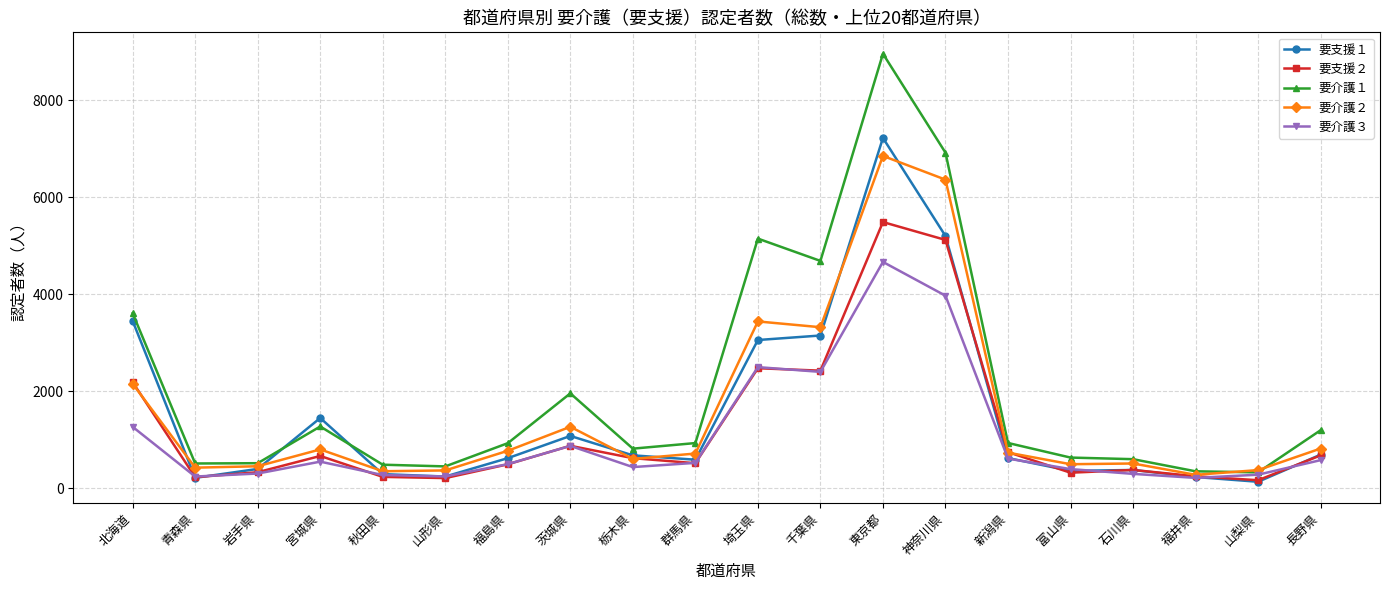

What is the difference between the 要支援１ values at 青森県 and 山梨県?

81